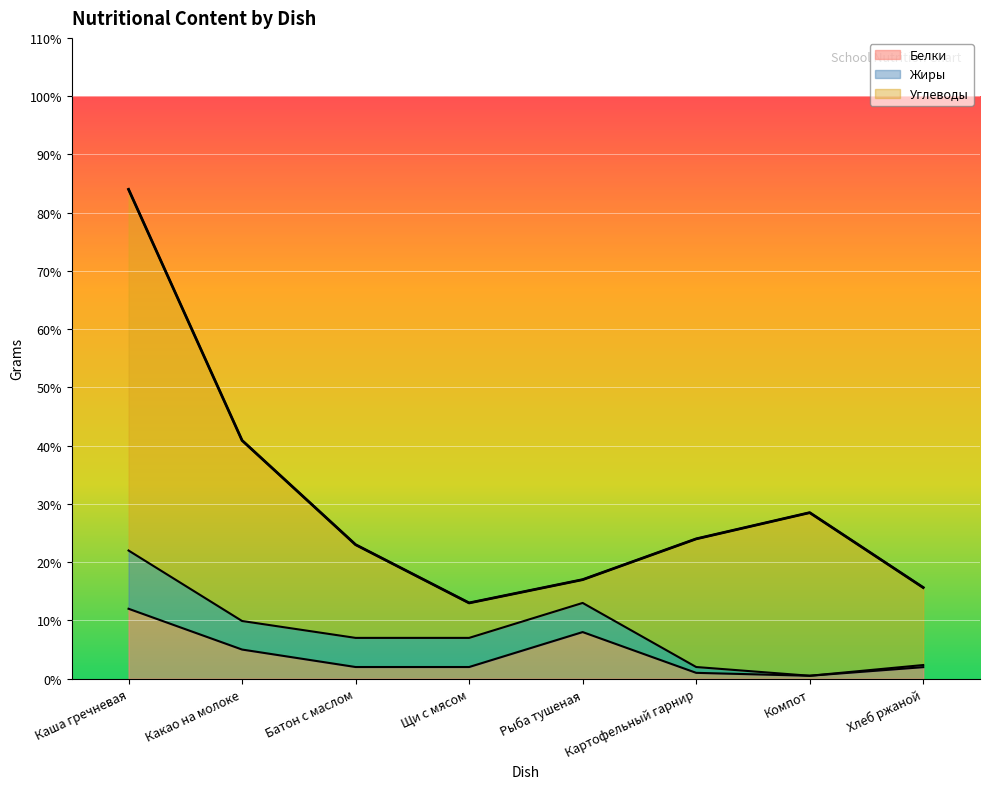

What is the sum of the Жиры values at Компот and Каша гречневая?

10.0